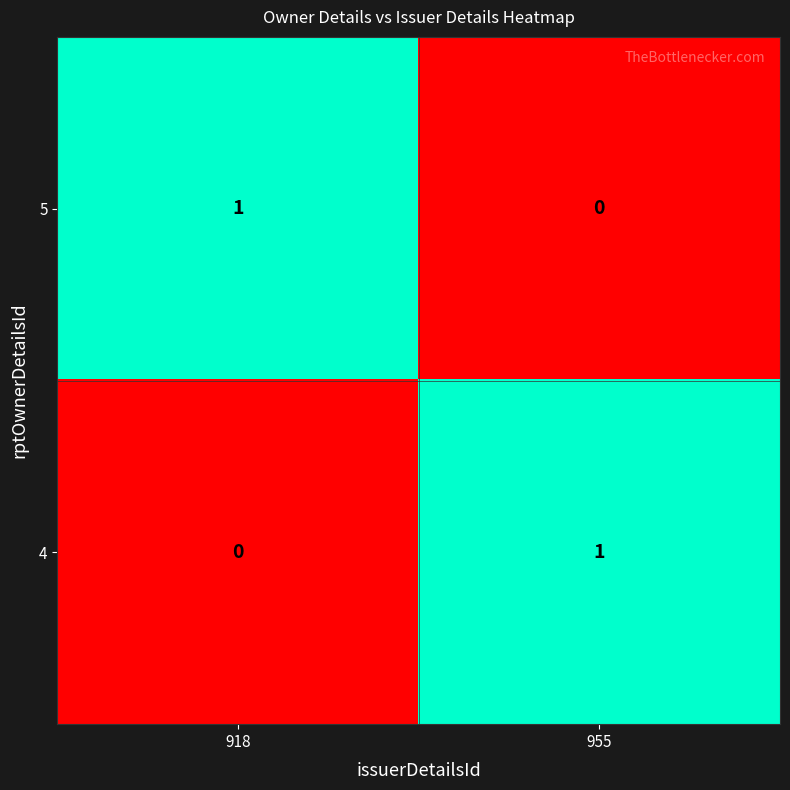

Is it true that 5 equals 0 at 955?

True